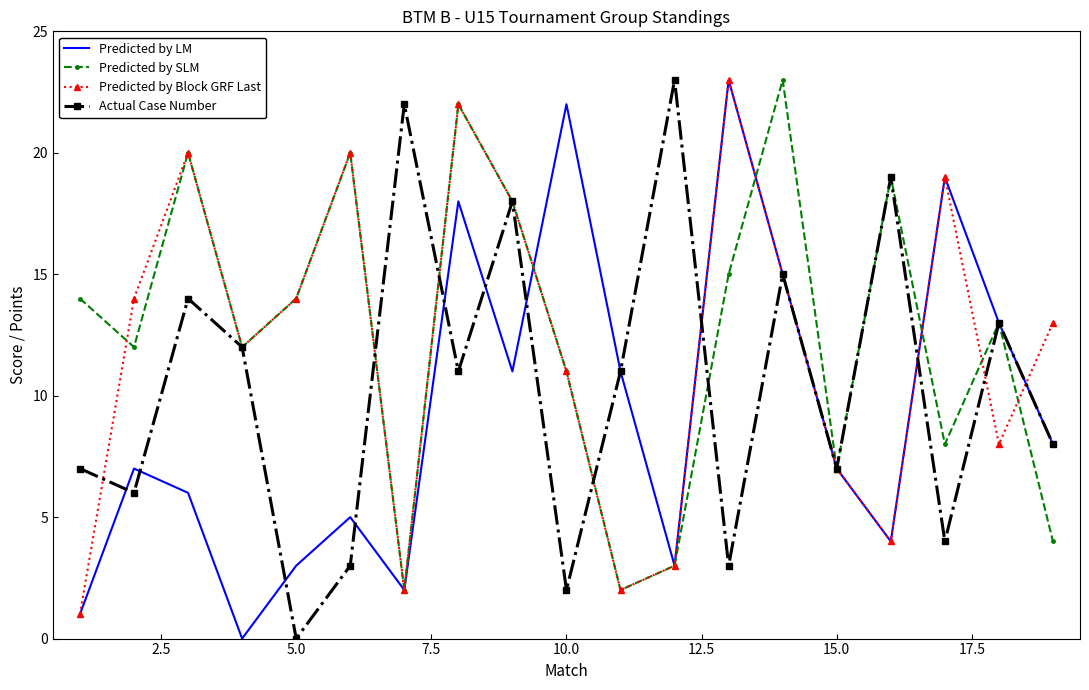

List the series in order of their overall mean, lowest first.

Predicted by LM, Actual Case Number, Predicted by Block GRF Last, Predicted by SLM